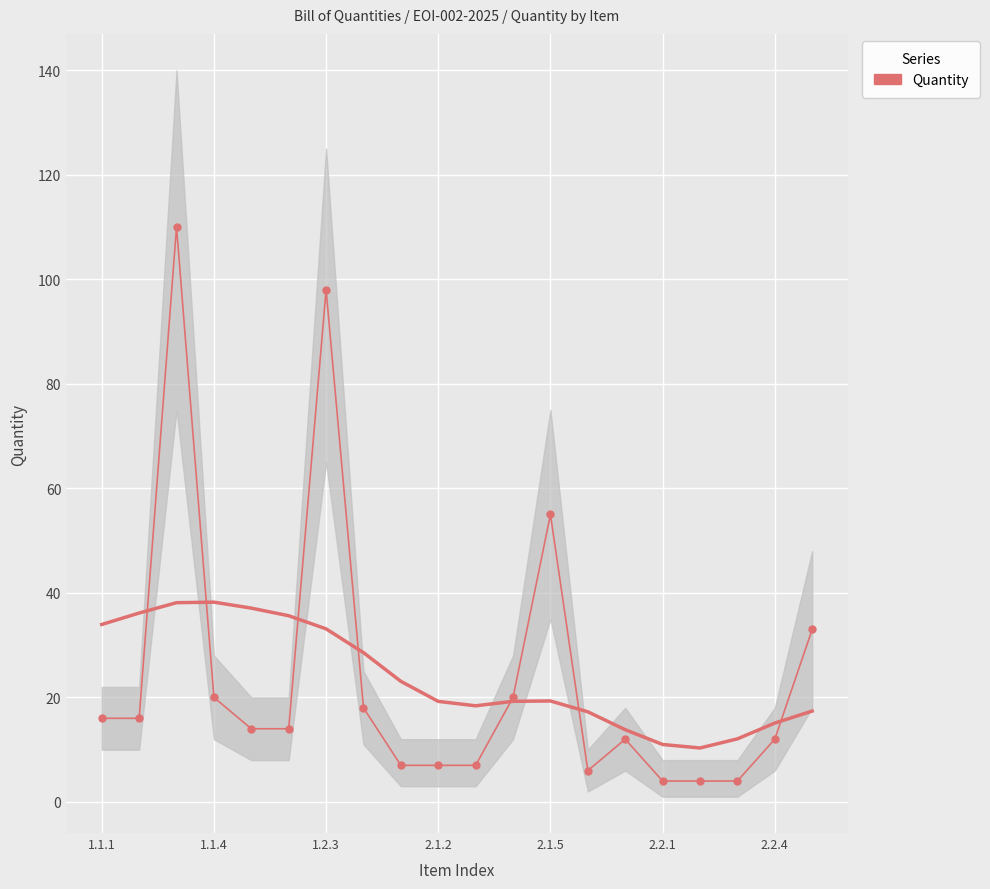

How many lines are shown in the chart?

1